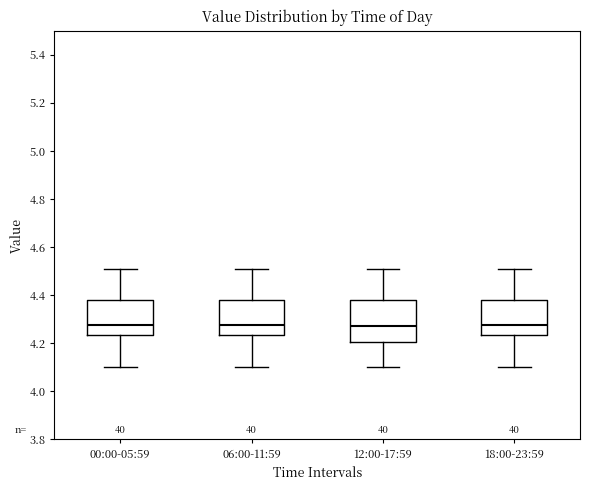

Reading left to right, read every box against the y-axis: the position of its median line, the range the box covers, and the ends of its whiskers. The values are not printed on the chart, so give them approximately, as read against the axis.

00:00-05:59: median 4.28, box 4.24 to 4.38, whiskers 4.10 to 4.52
06:00-11:59: median 4.28, box 4.24 to 4.38, whiskers 4.10 to 4.52
12:00-17:59: median 4.28, box 4.20 to 4.38, whiskers 4.10 to 4.52
18:00-23:59: median 4.28, box 4.24 to 4.38, whiskers 4.10 to 4.52